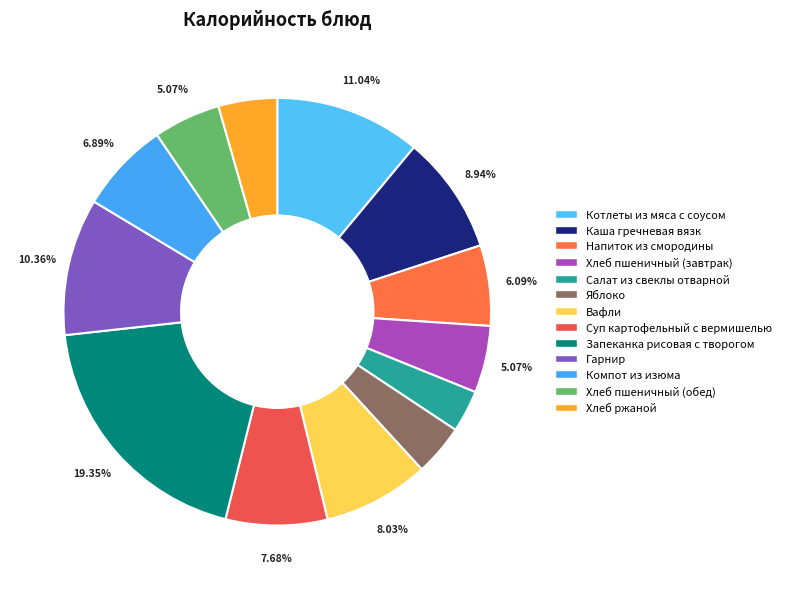

How many slices are in this pie chart?

13